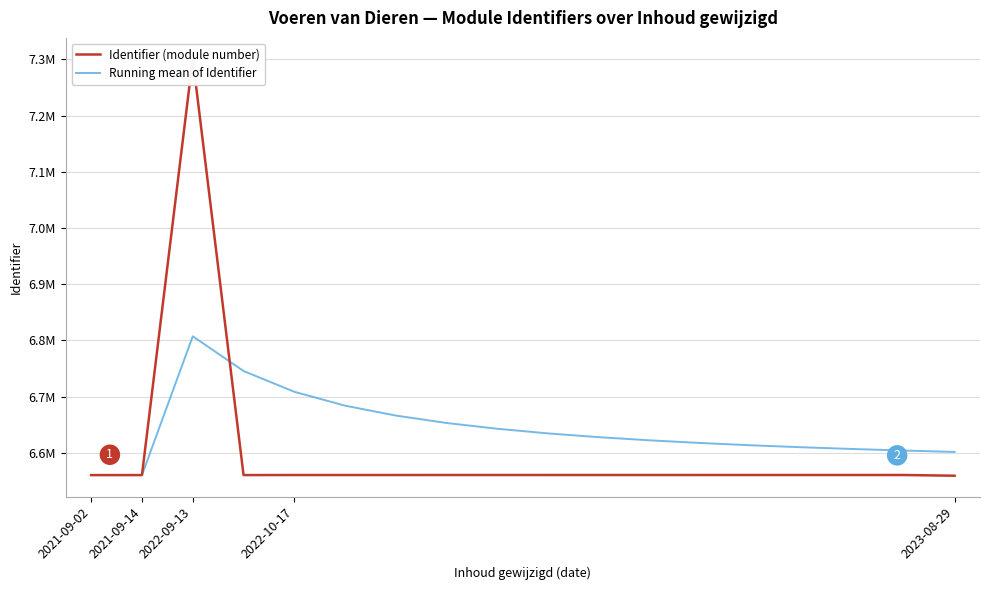

Is the value of Running mean of Identifier at 17 greater than the value of Identifier (module number) at 2023-08-29?

Yes